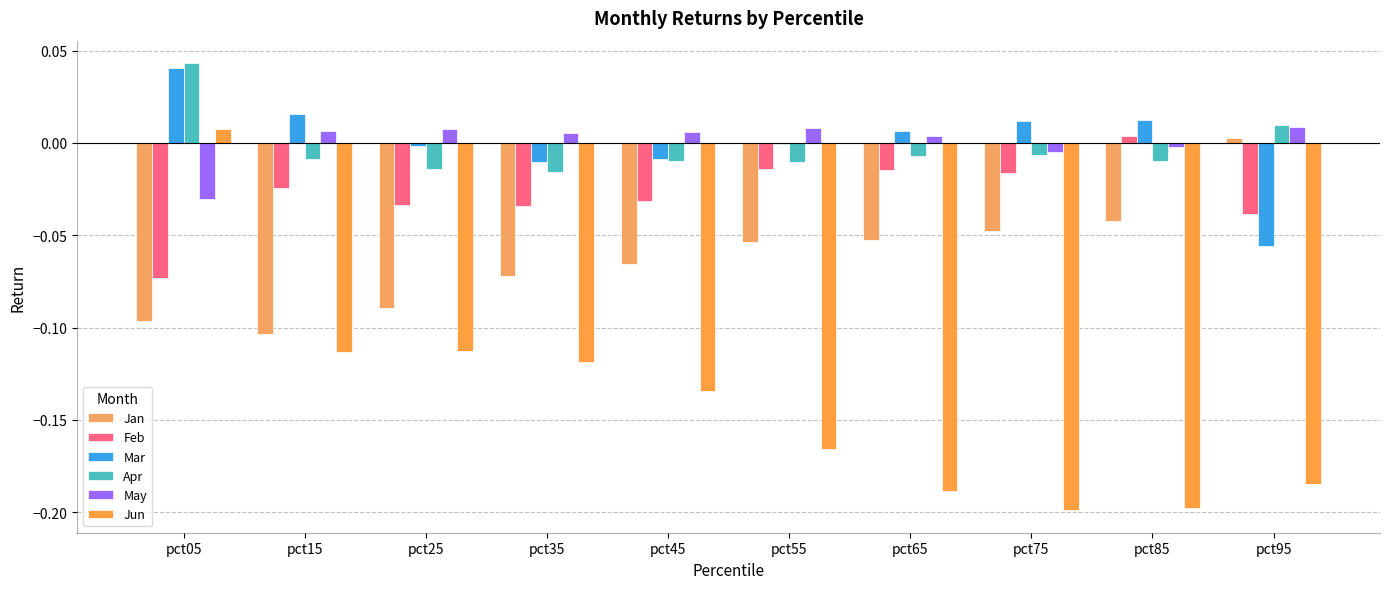

What is the spread (max minus min) of values at pct95?

0.2